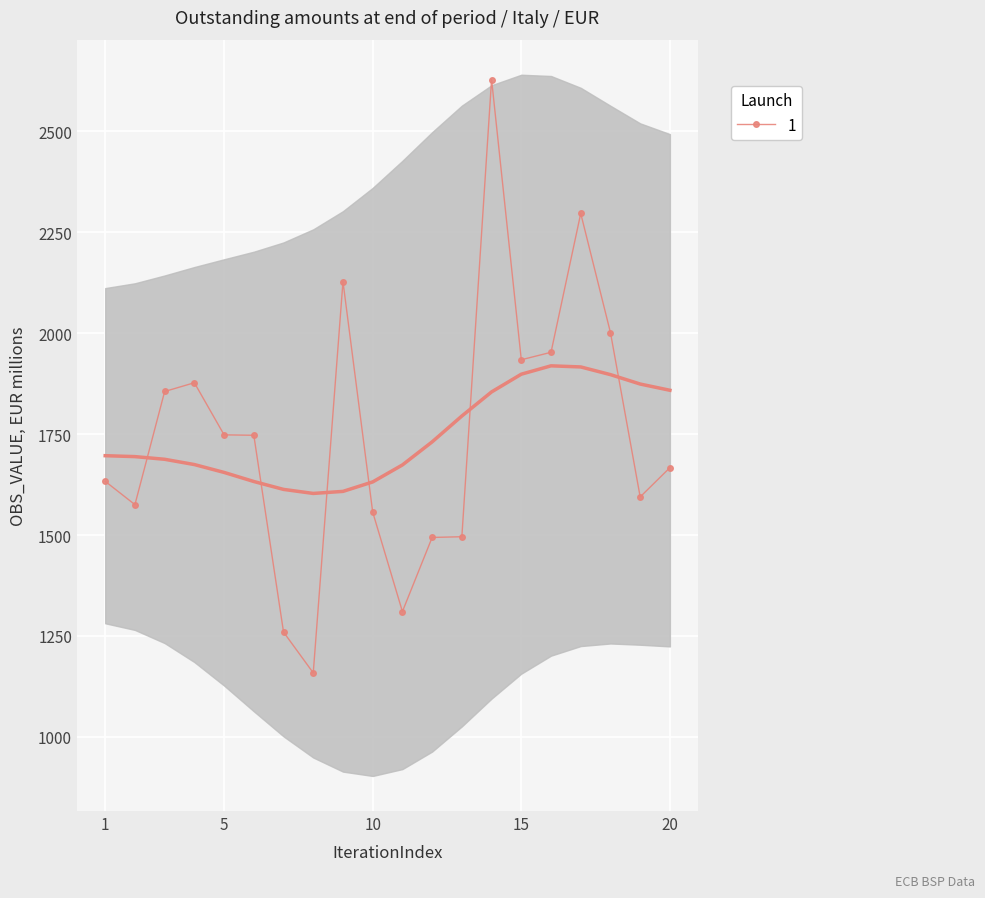

How many distinct data groups are displayed?

1